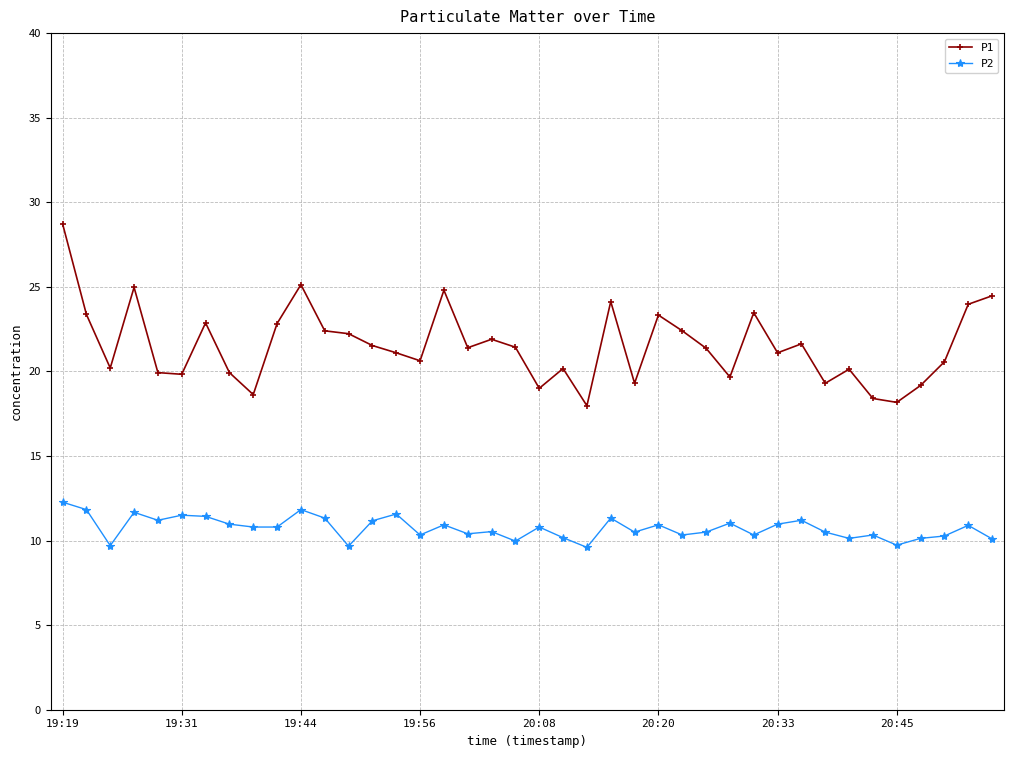

What is the smallest value displayed?

9.6